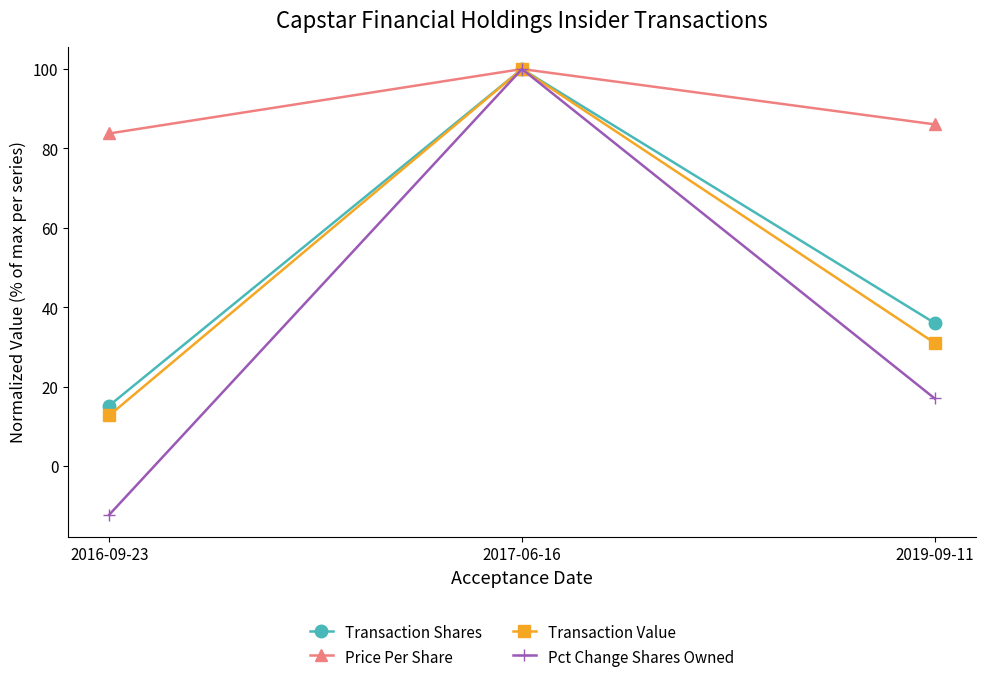

What is the label of the 1st point from the left?

2016-09-23